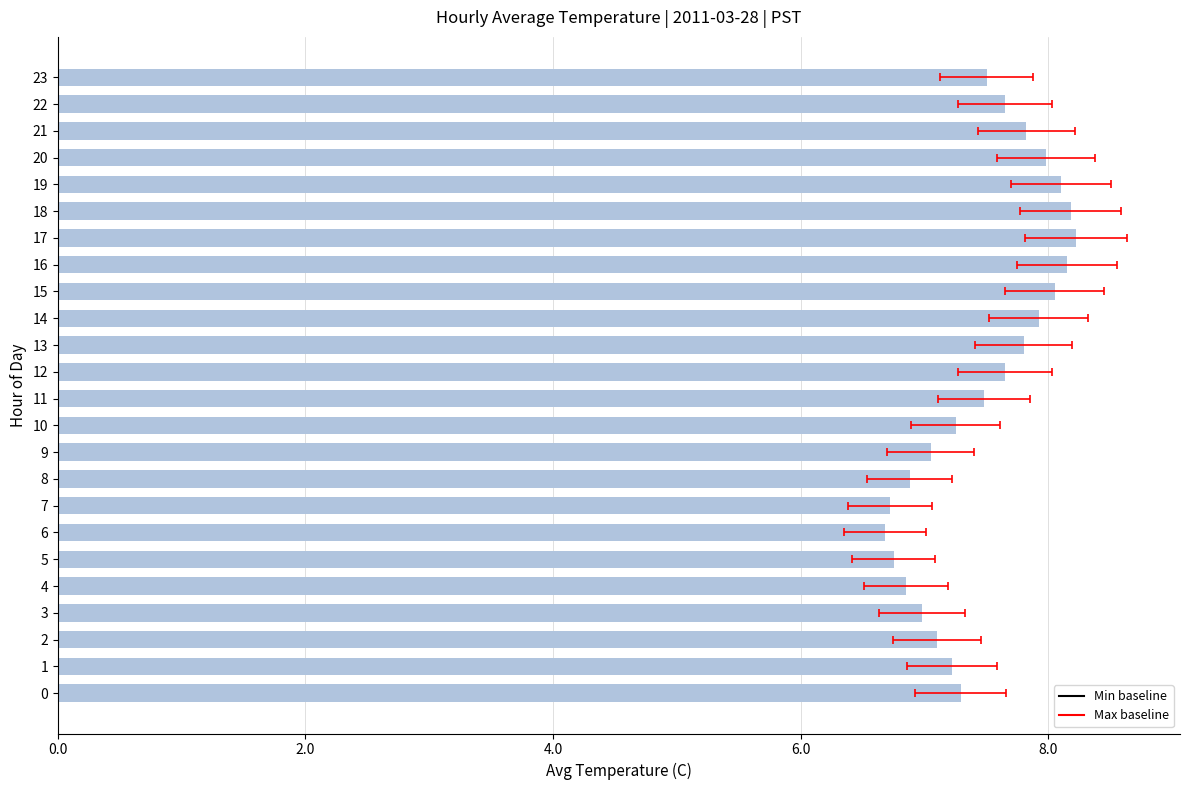

Reading left to right, transcribe all the data shown in this chart.

7.3	7.2	7.1	7.0	6.8	6.8	6.7	6.7	6.9	7.0	7.2	7.5	7.7	7.8	7.9	8.1	8.2	8.2	8.2	8.1	8.0	7.8	7.7	7.5